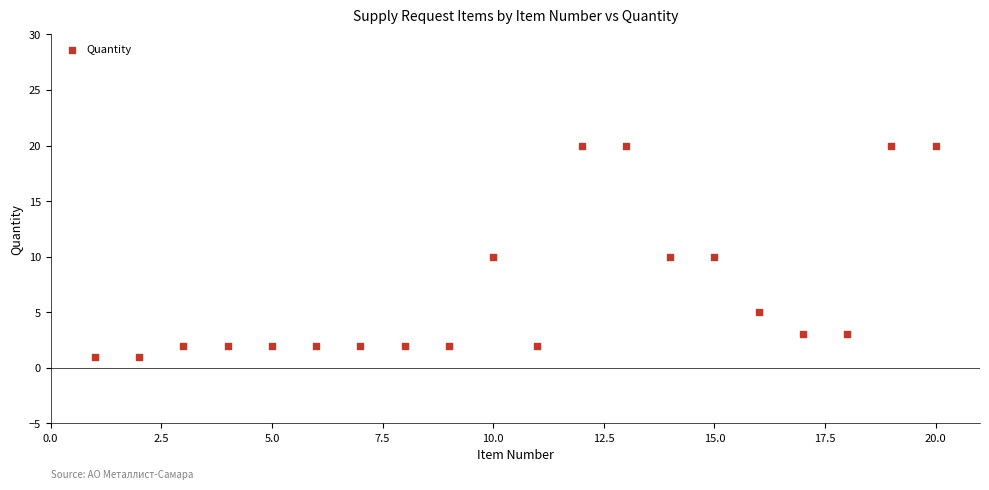

What is the range of Y values (max minus min)?

19